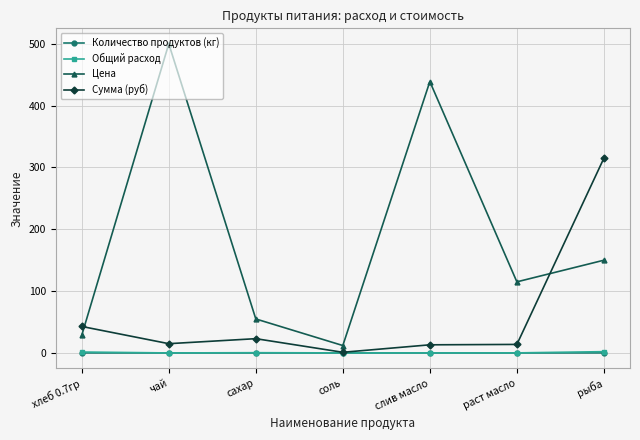

At which label is Сумма (руб) closest to 158?

хлеб 0.7гр